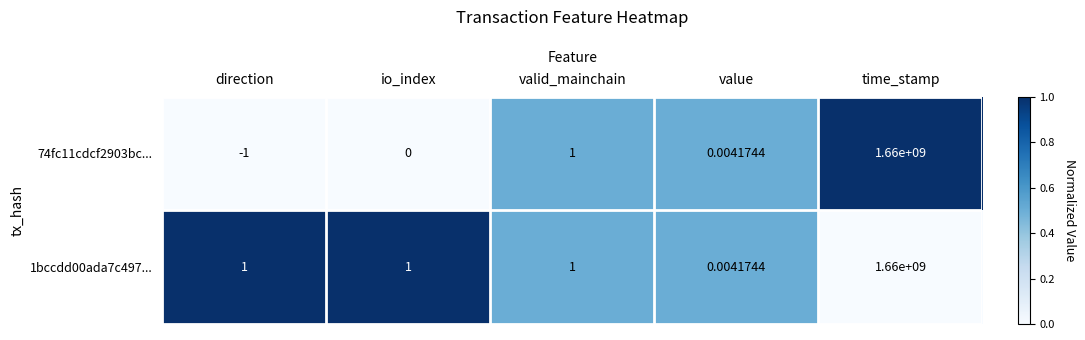

Which label corresponds to the smallest value in the chart?

direction